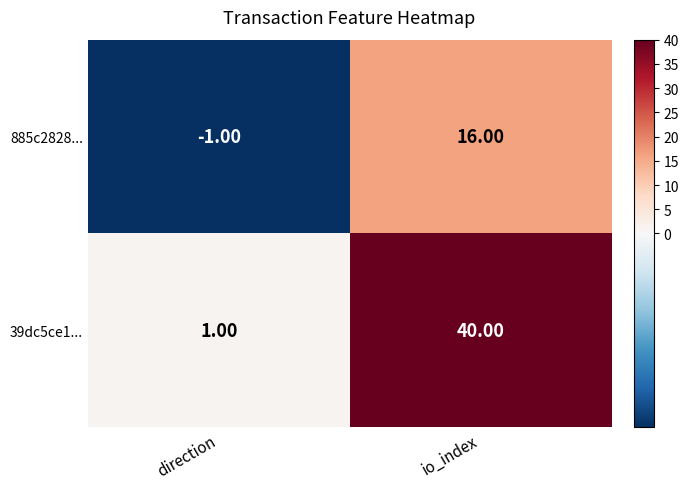

What is the sum of all 885c2828... values?

15